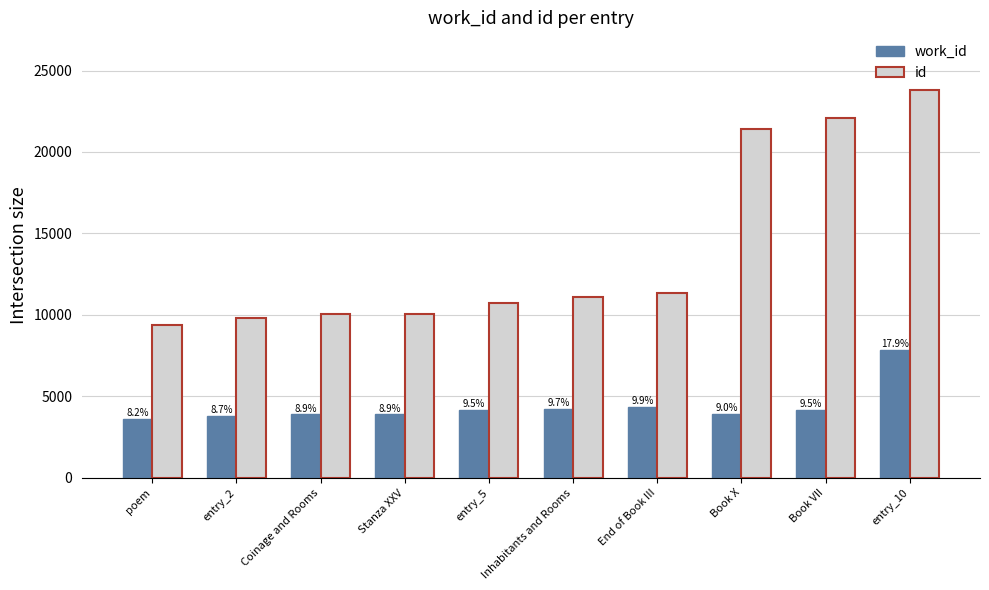

What are all the series names shown in the legend?

work_id, id